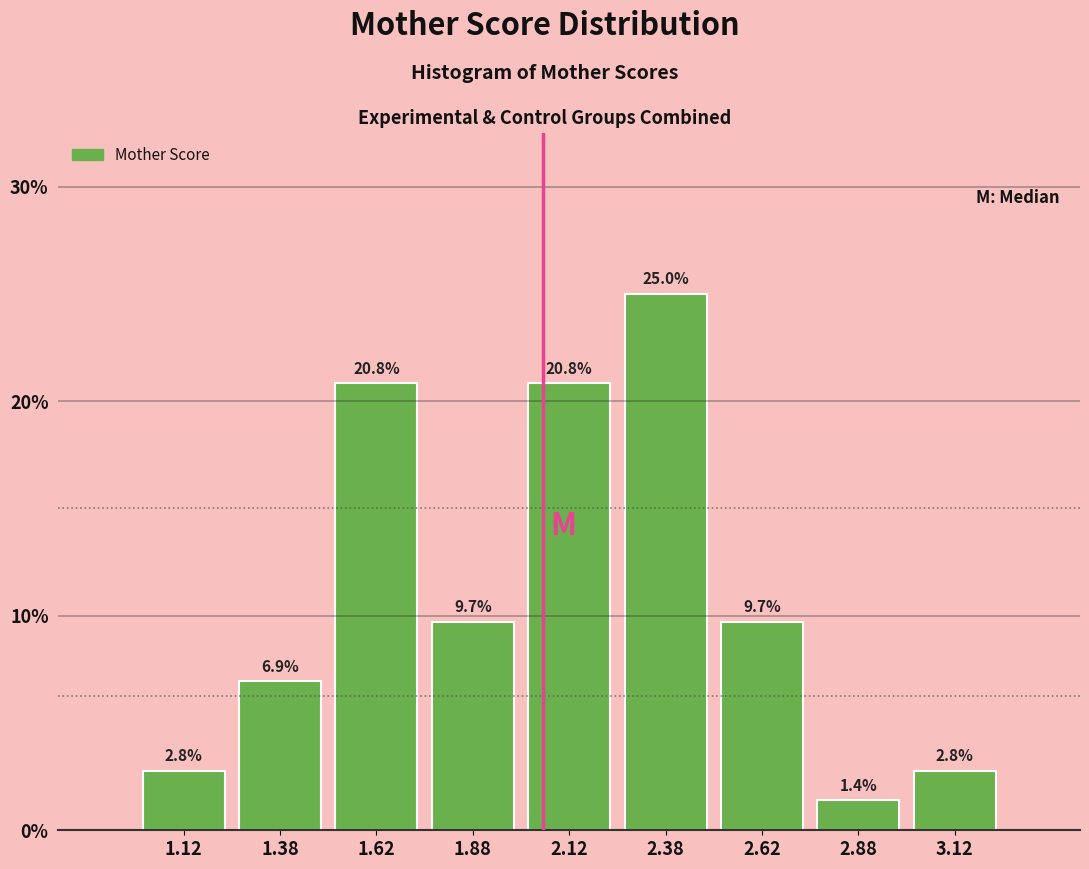

Reading left to right, transcribe this chart: for each bar, give the range it covers on the x-axis and its height.

1.00 to 1.25: 2.8
1.25 to 1.50: 6.9
1.50 to 1.75: 20.8
1.75 to 2.00: 9.7
2.00 to 2.25: 20.8
2.25 to 2.50: 25.0
2.50 to 2.75: 9.7
2.75 to 3.00: 1.4
3.00 to 3.25: 2.8